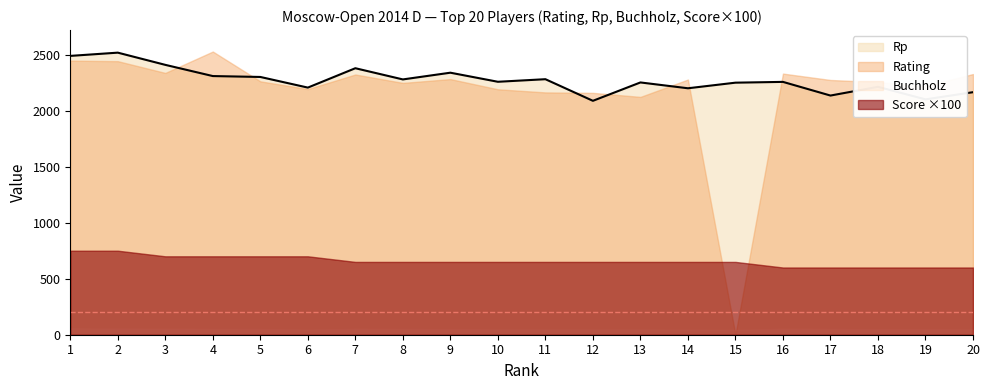

How many lines are shown in the chart?

4